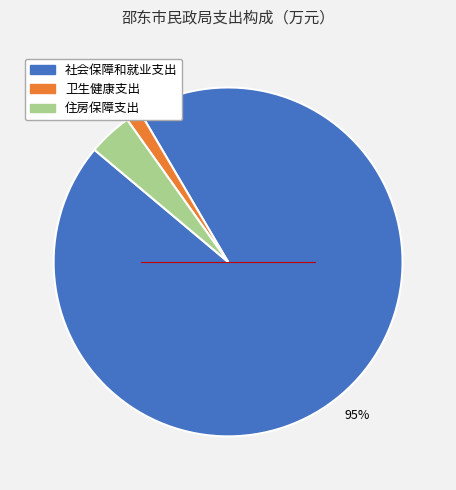

True or false: 住房保障支出 accounts for 19% of the total.

False